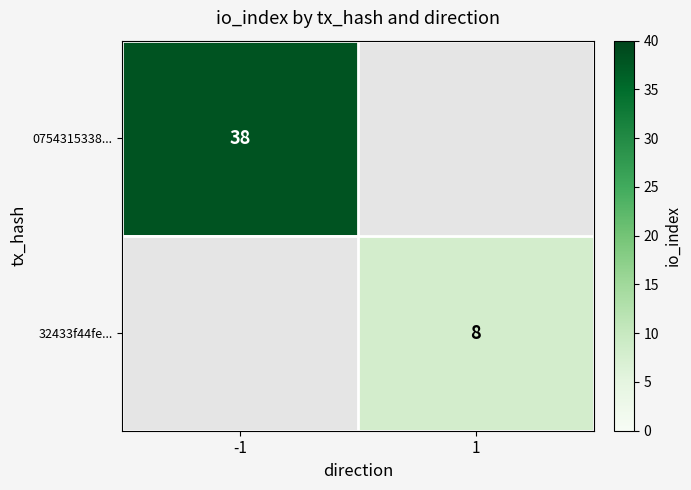

The 0754315338... series shows 38 at -1. True or false?

True